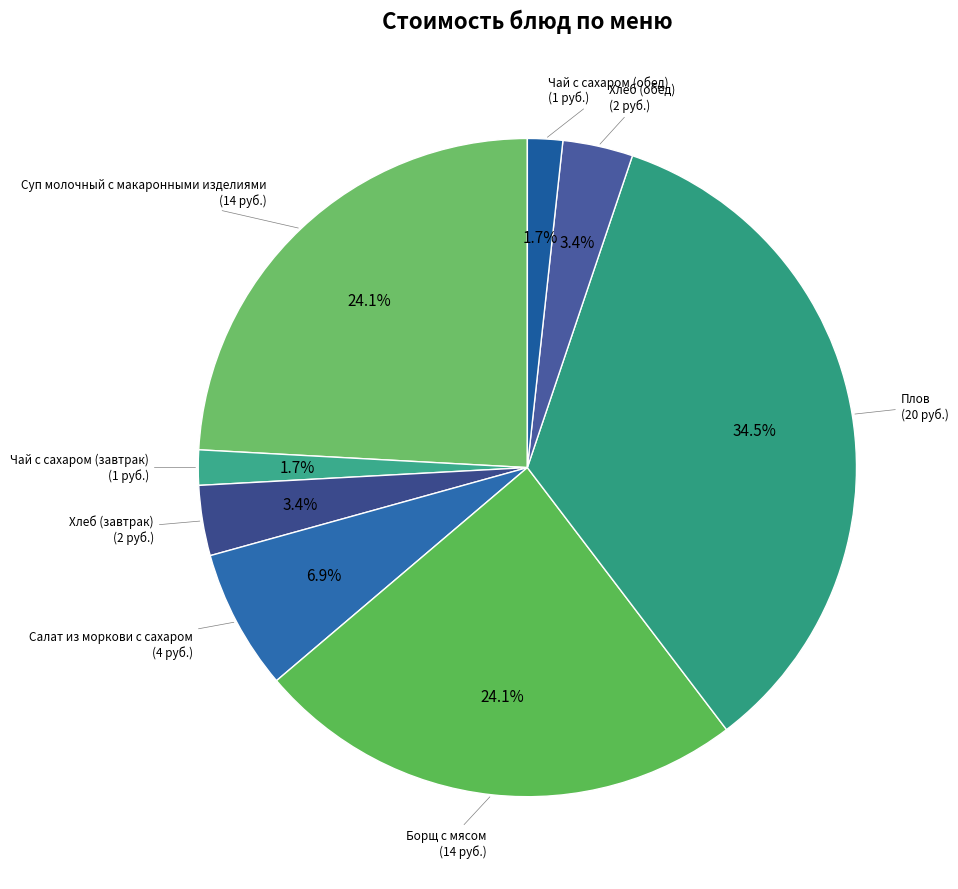

Is there a majority slice in this chart?

No